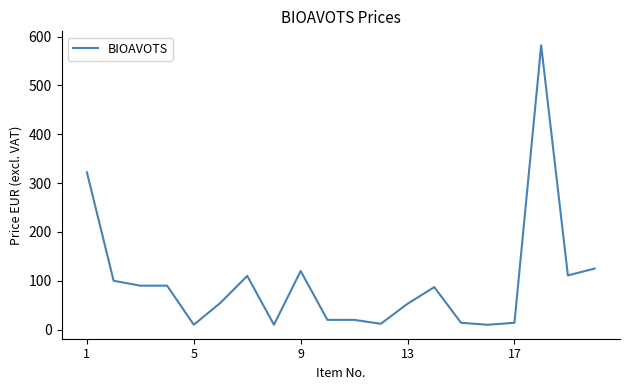

What is the greatest value displayed?

582